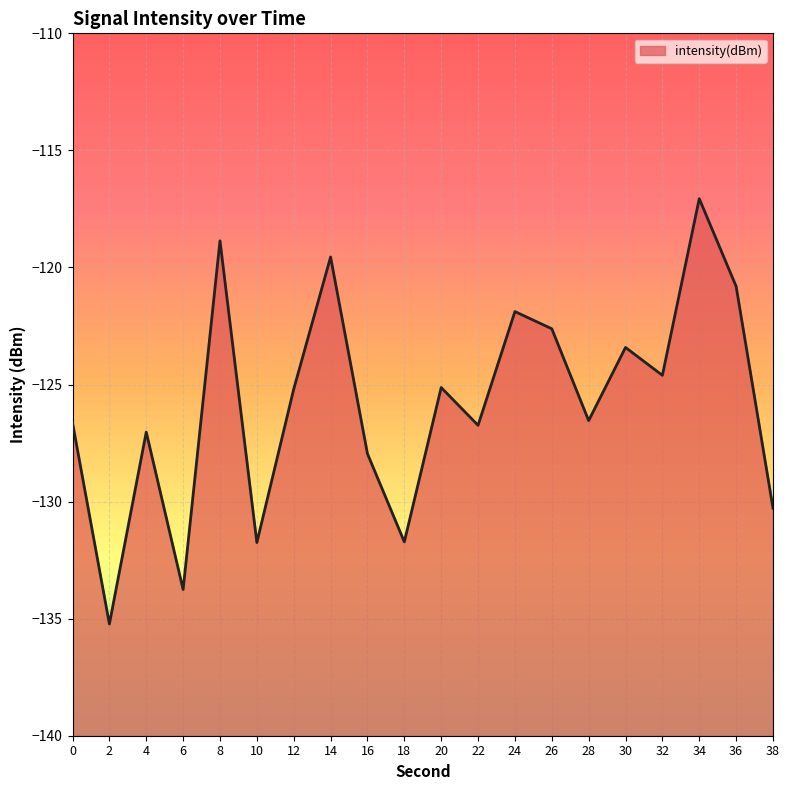

List the labels in order of value, smallest first.

2, 6, 10, 18, 38, 16, 4, 22, 0, 28, 12, 20, 32, 30, 26, 24, 36, 14, 8, 34